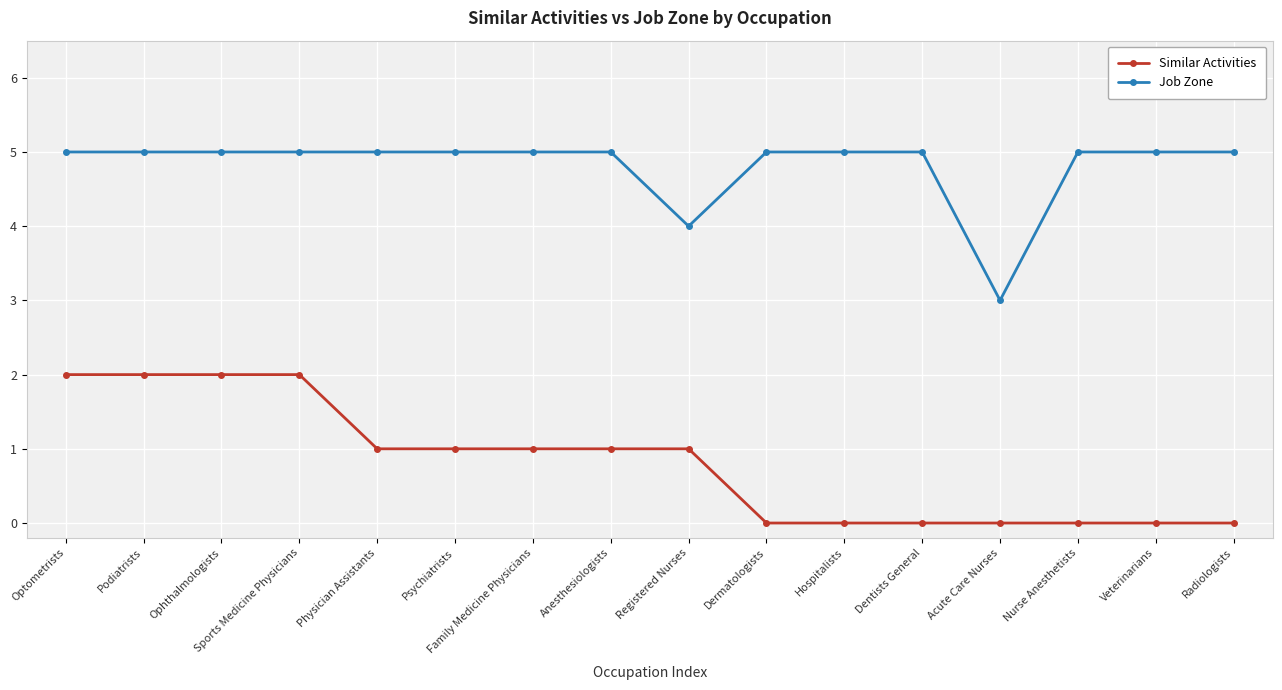

List the series in order of their overall mean, lowest first.

Similar Activities, Job Zone